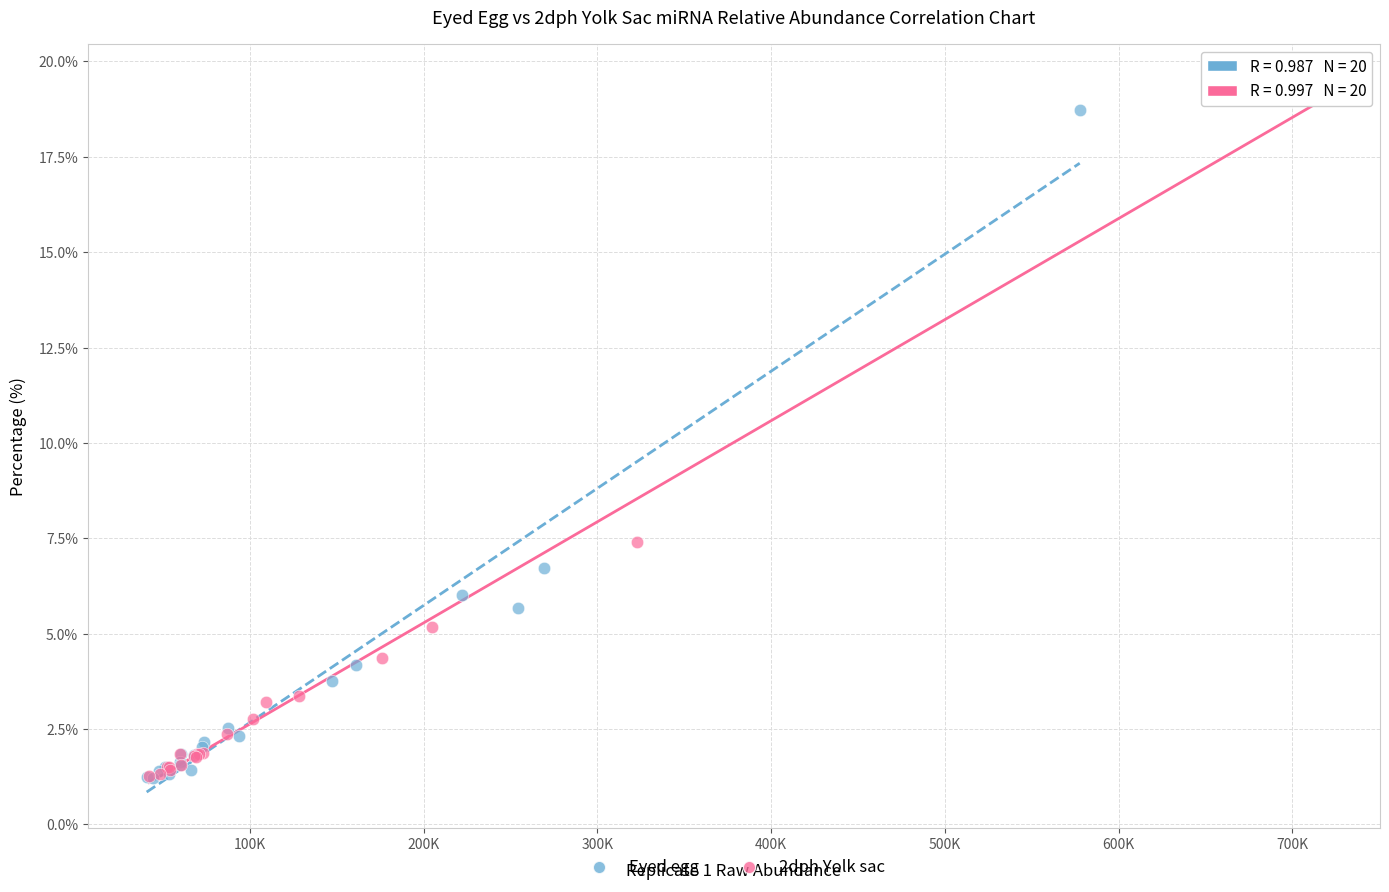

Which series has the widest spread of Y values?

2dph Yolk sac